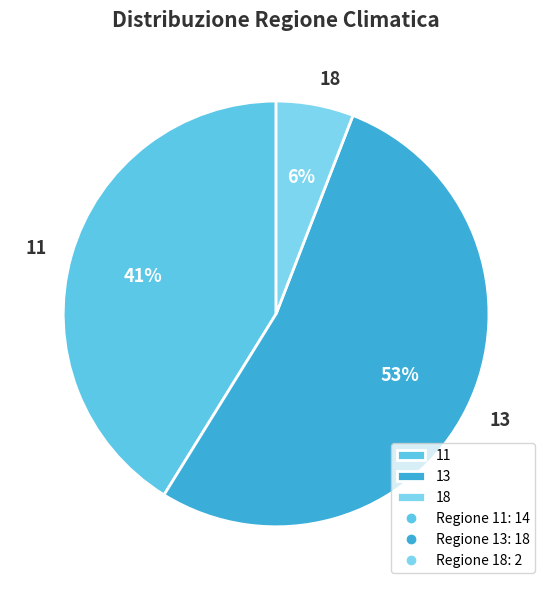

True or false: 18 accounts for 33% of the total.

False